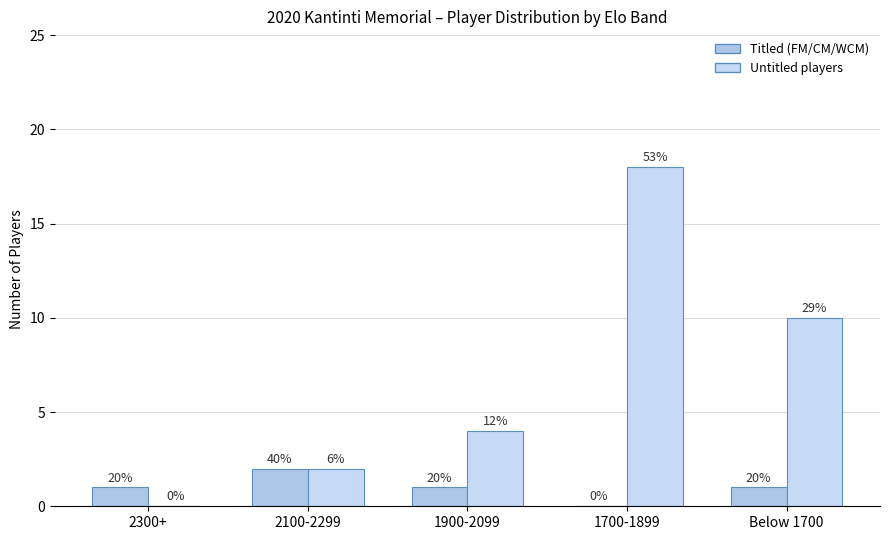

Does the chart contain stacked bars?

No